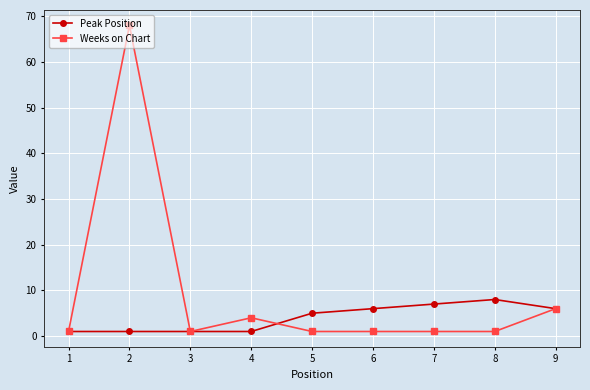

List the series in order of their peak value, lowest first.

Peak Position, Weeks on Chart